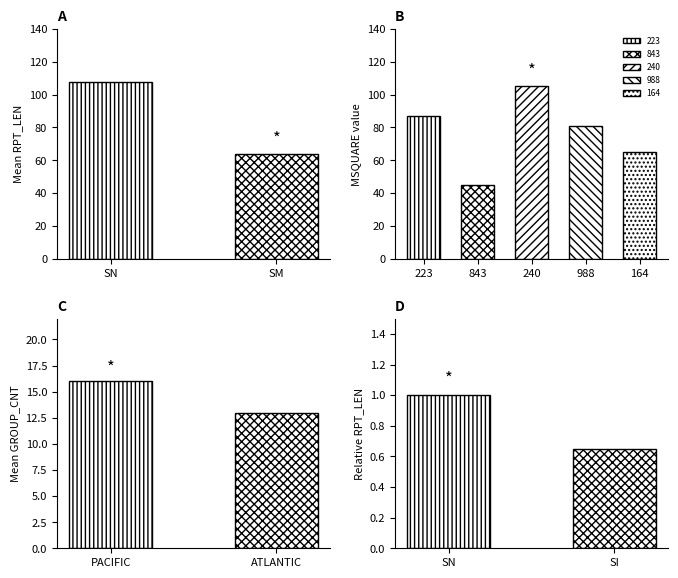

Is it true that the value at SM is 64?

True